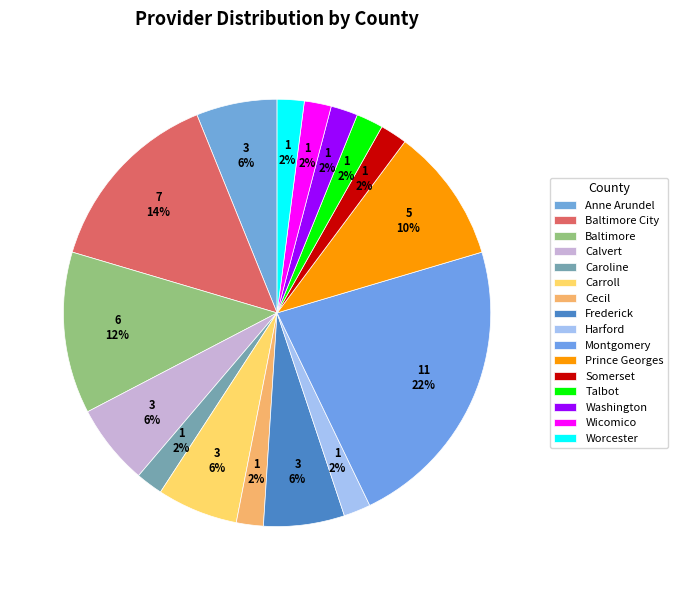

How much of the chart is everything except Carroll?

93.9%